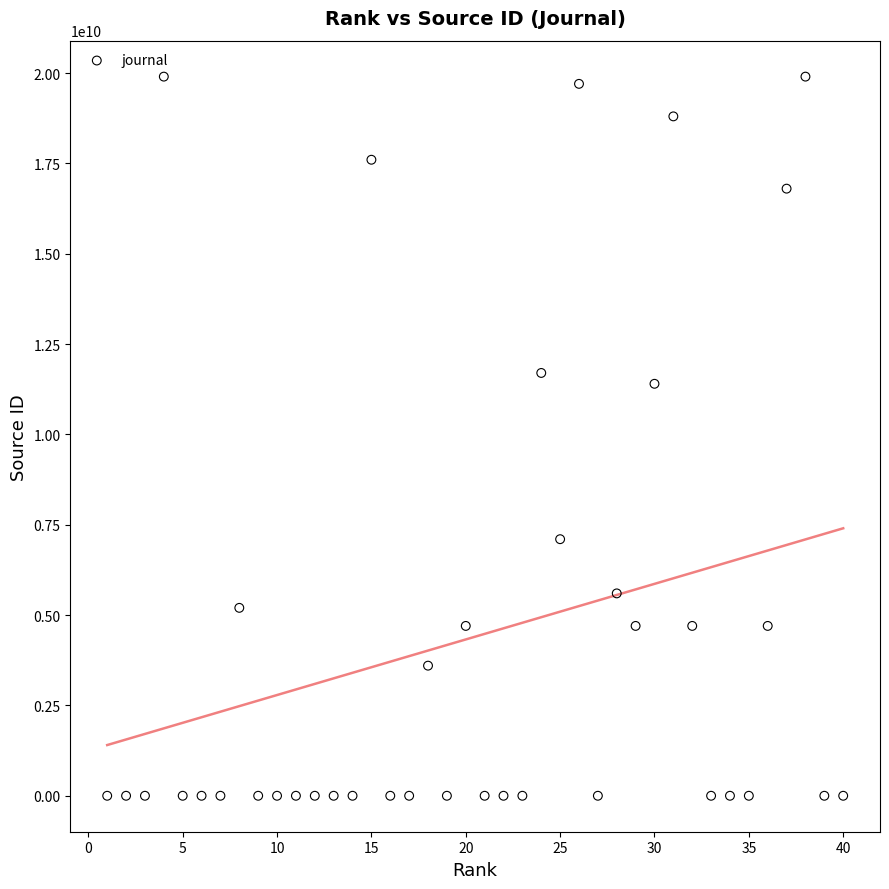

What Y value in the scatter plot is closest to 9950102629?

11400153332